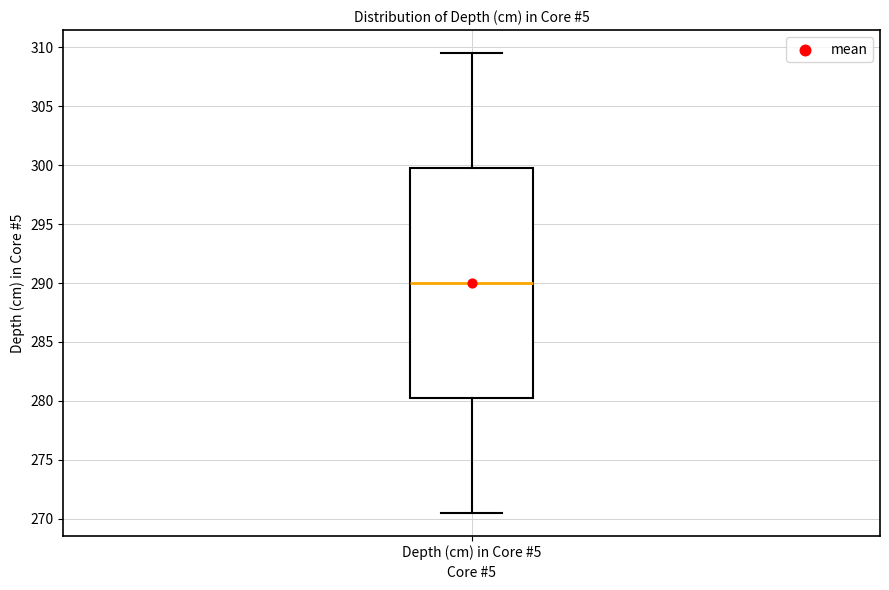

Transcribe this box plot: give where the median line is, the range the box spans, and where the two whiskers end, as read against the y-axis. The values are not printed on the chart, so give them approximately, as read against the axis.

median 290.0, box 280.5 to 300.0, whiskers 270.5 to 309.5